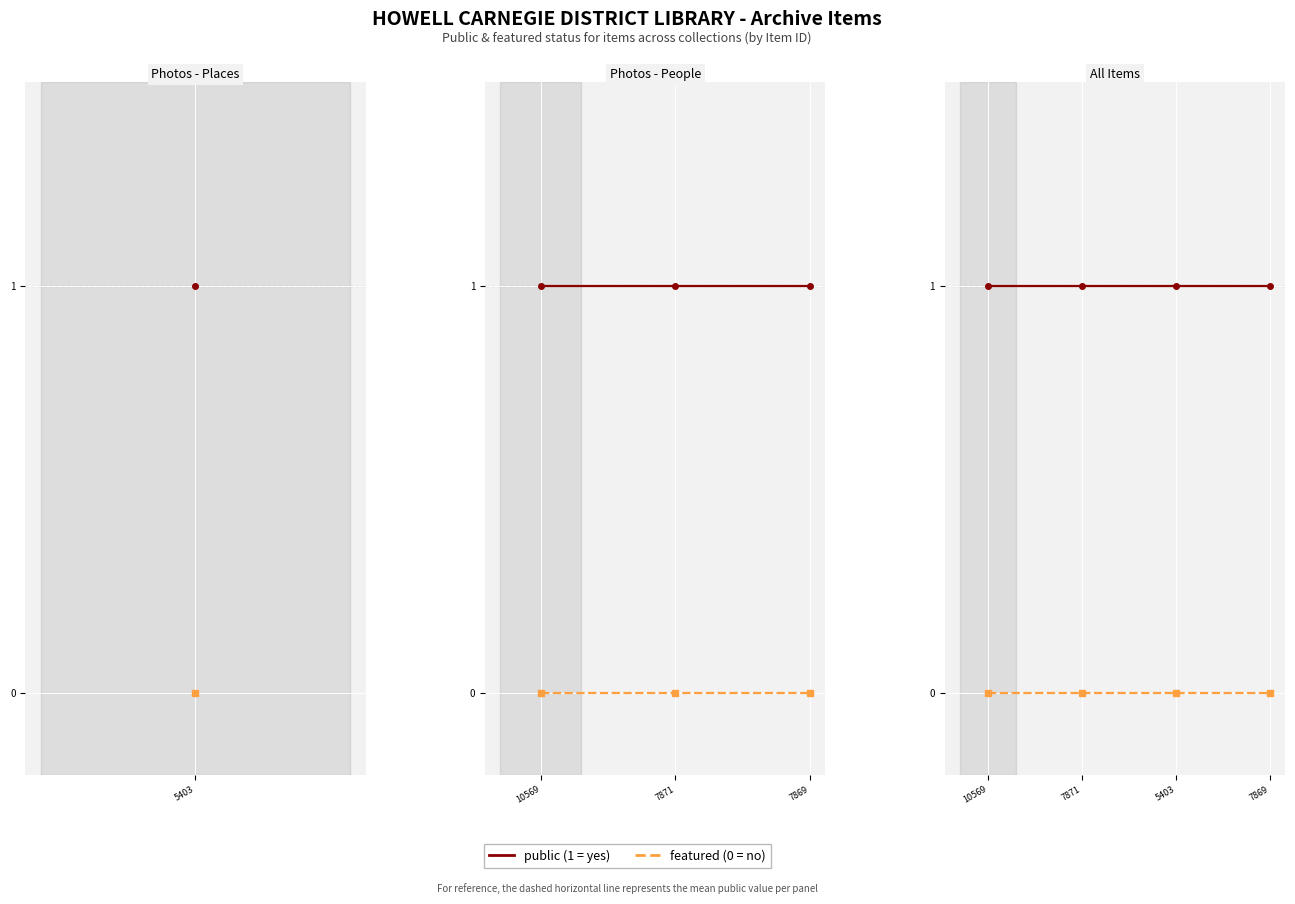

List the series in order of their overall mean, highest first.

public, featured